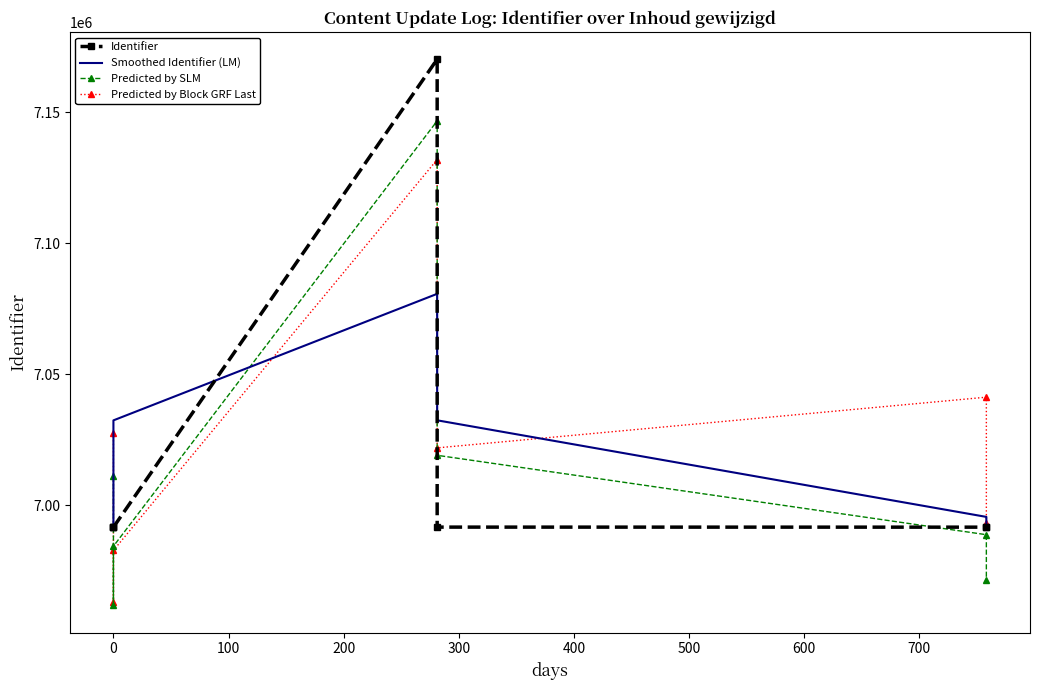

True or false: Predicted by Block GRF Last has a value of 9702336.9 at 300.

False